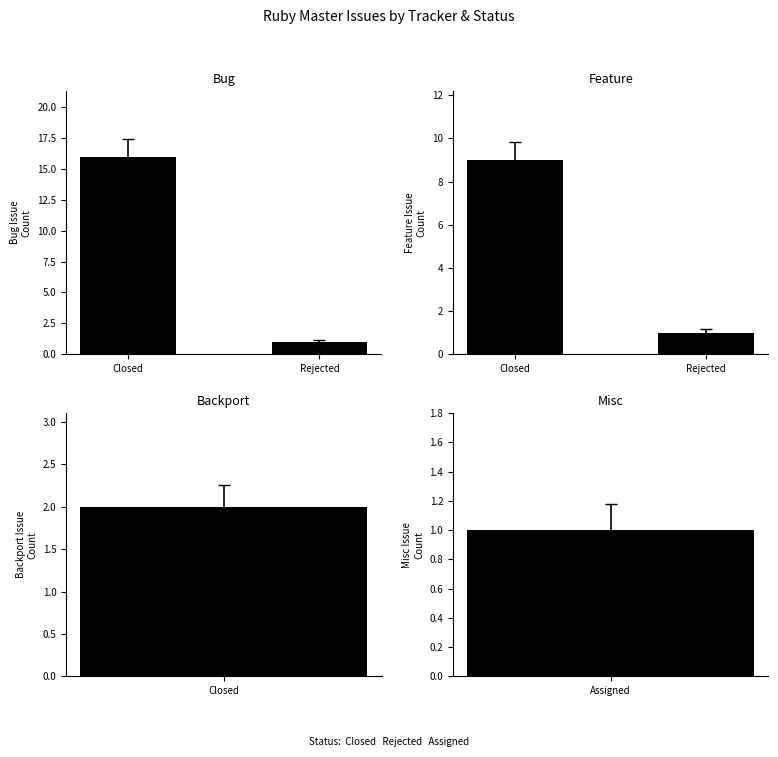

The value of Feature at Rejected is 1. True or false?

True